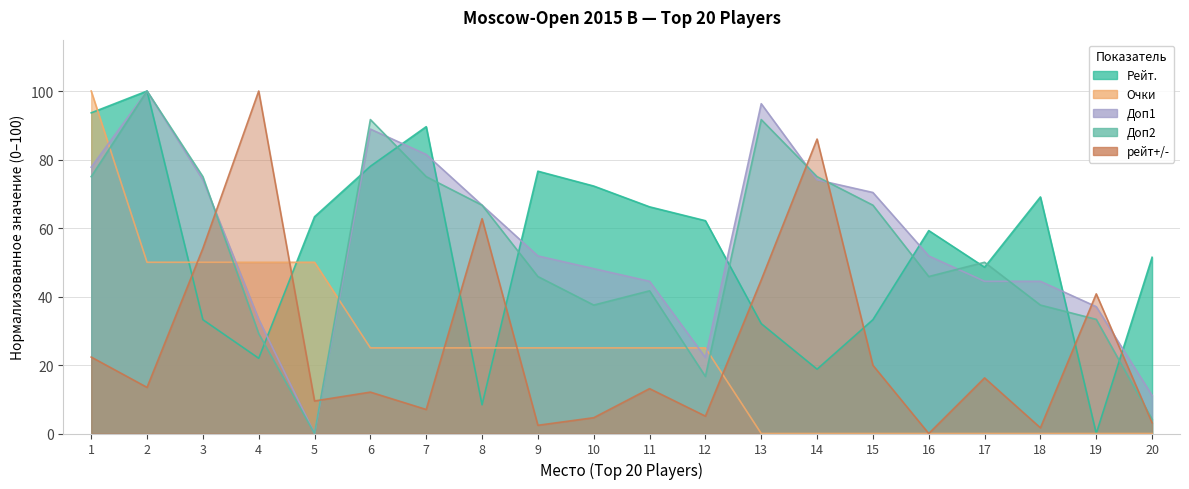

What is the sum of the рейт+/- values at 12 and 13?

49.9